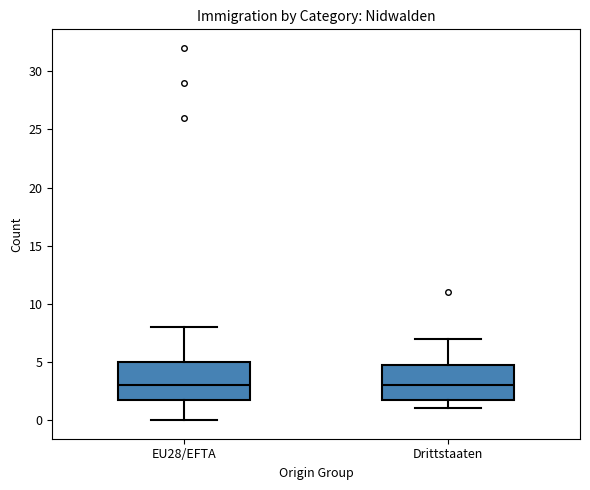

Where does the median line of the box for Drittstaaten sit on the y-axis? The values are not printed on the chart, so give them approximately, as read against the axis.

3